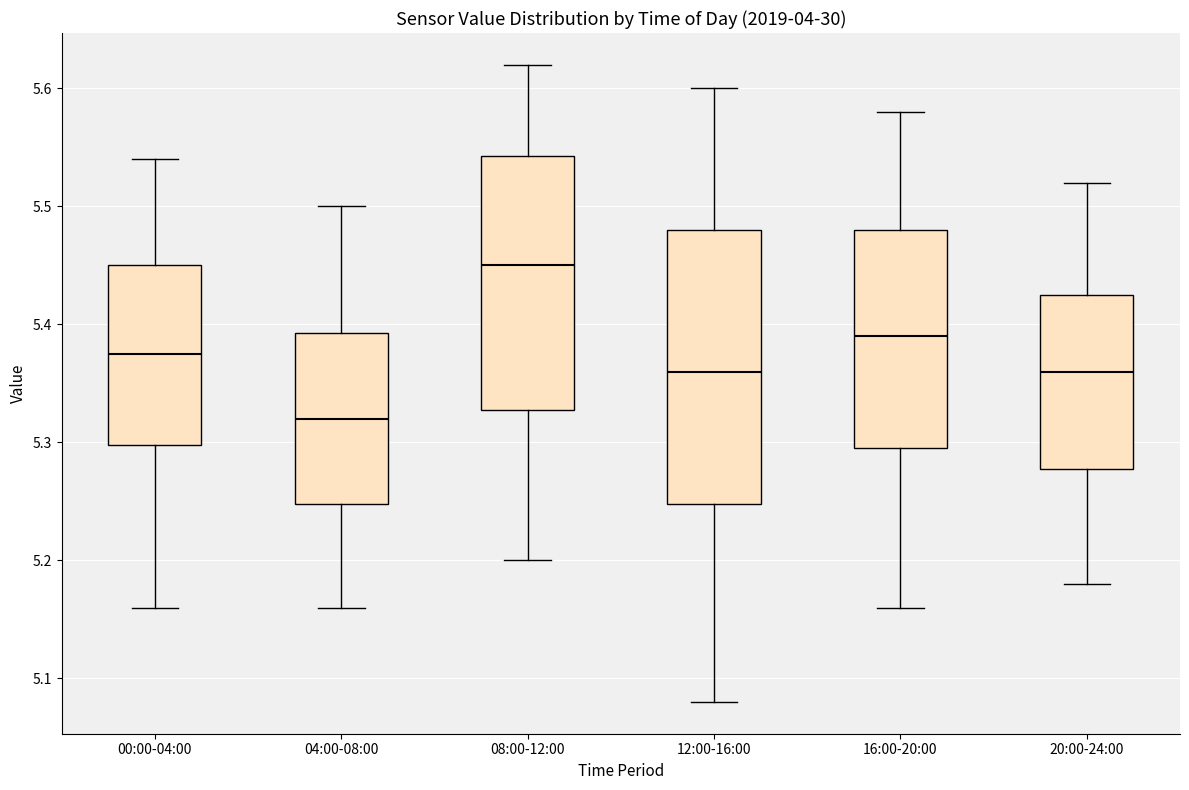

Reading left to right, read every box against the y-axis: the position of its median line, the range the box covers, and the ends of its whiskers. The values are not printed on the chart, so give them approximately, as read against the axis.

00:00-04:00: median 5.38, box 5.30 to 5.45, whiskers 5.16 to 5.54
04:00-08:00: median 5.32, box 5.25 to 5.39, whiskers 5.16 to 5.50
08:00-12:00: median 5.45, box 5.33 to 5.54, whiskers 5.20 to 5.62
12:00-16:00: median 5.36, box 5.25 to 5.48, whiskers 5.08 to 5.60
16:00-20:00: median 5.39, box 5.30 to 5.48, whiskers 5.16 to 5.58
20:00-24:00: median 5.36, box 5.28 to 5.43, whiskers 5.18 to 5.52